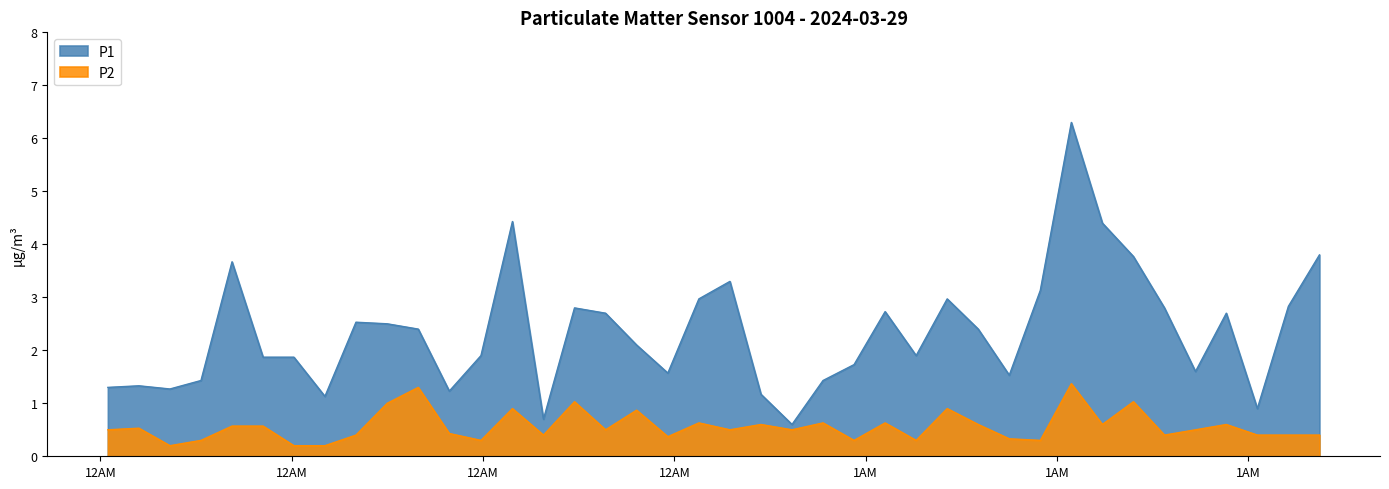

Which series has the largest total across all categories?

P1